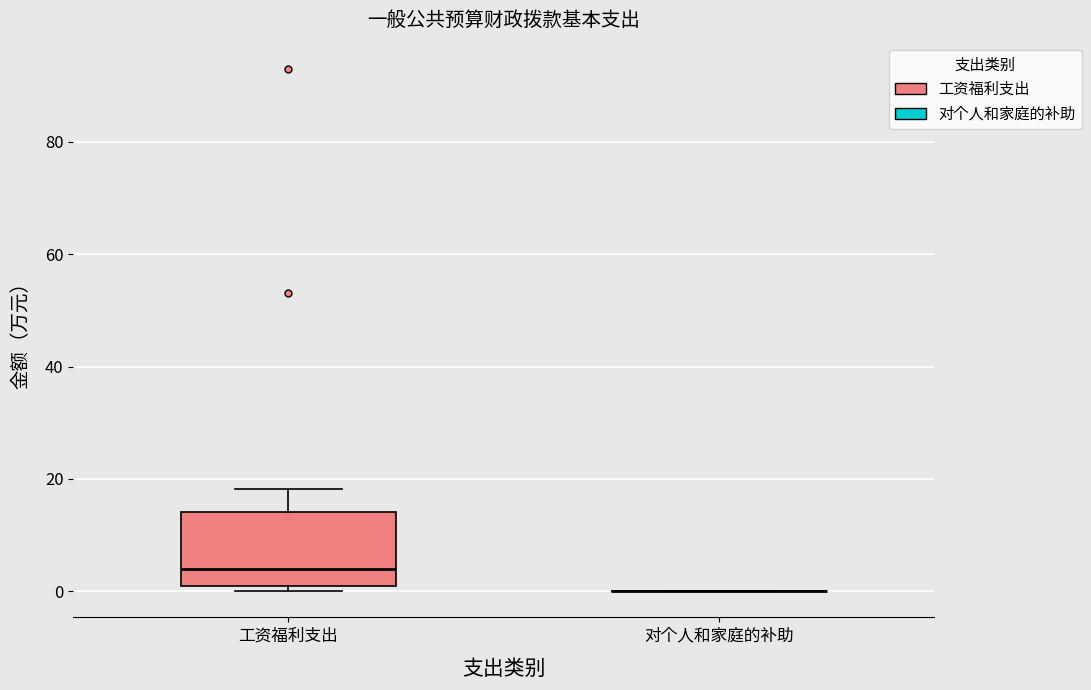

Reading left to right, read every box against the y-axis: the position of its median line, the range the box covers, and the ends of its whiskers. The values are not printed on the chart, so give them approximately, as read against the axis.

工资福利支出: median 4, box 2 to 14, whiskers 0 to 18
对个人和家庭的补助: box collapsed to a line at 0, whiskers 0 to 0